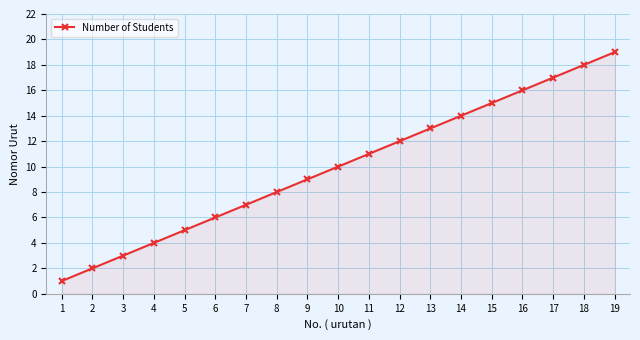

The value at 7 is 3. True or false?

False